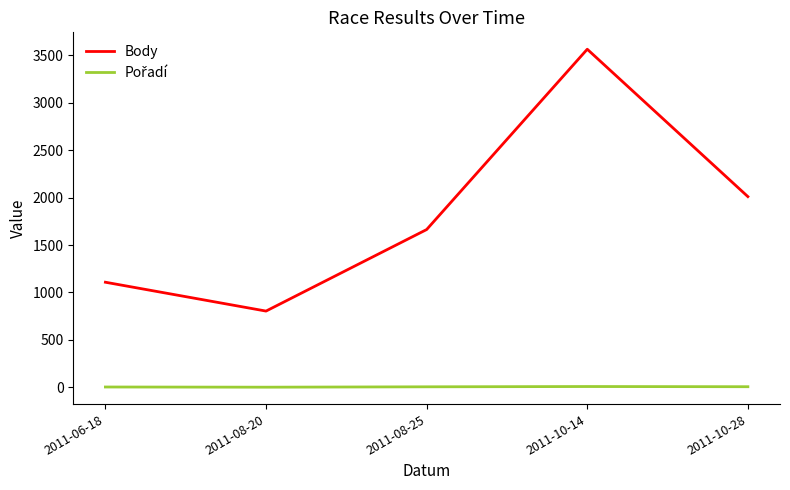

Which series has the largest total across all categories?

Body